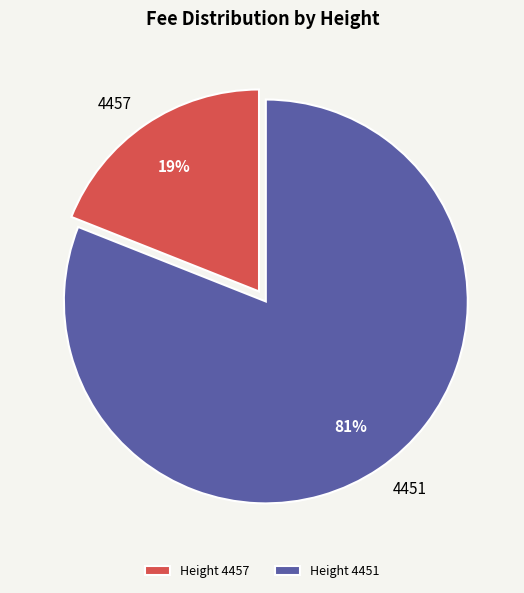

To the nearest percent, what is the combined percentage of 4457 and 4451?

100%